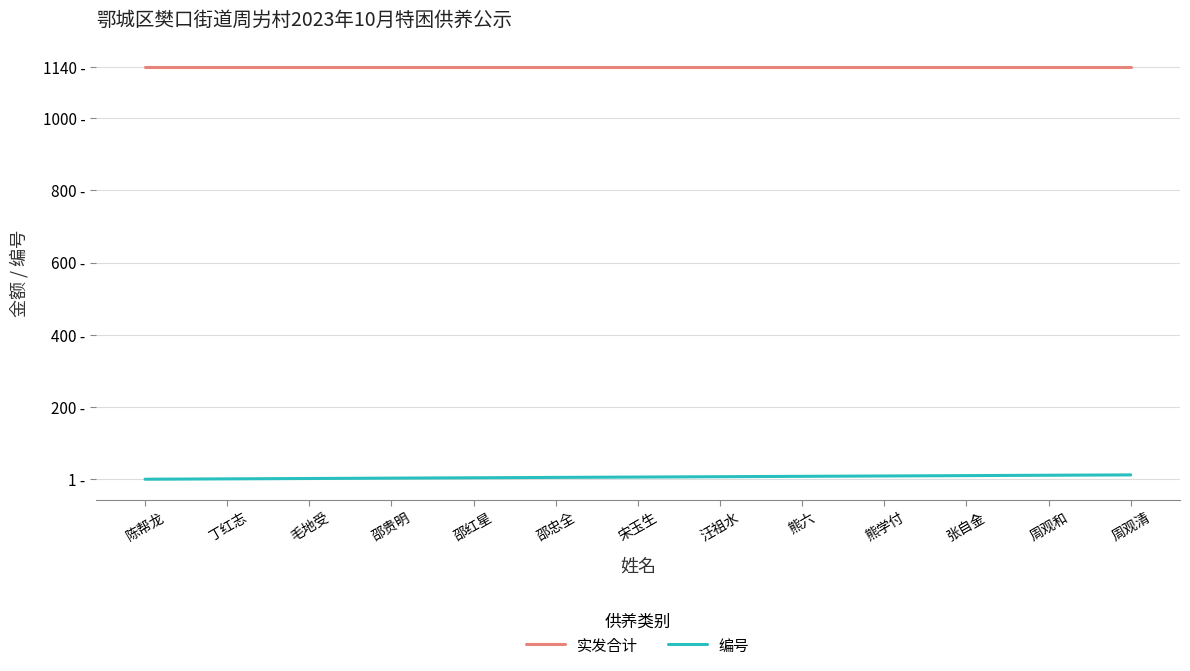

What position from the right is 邵贵明?

10